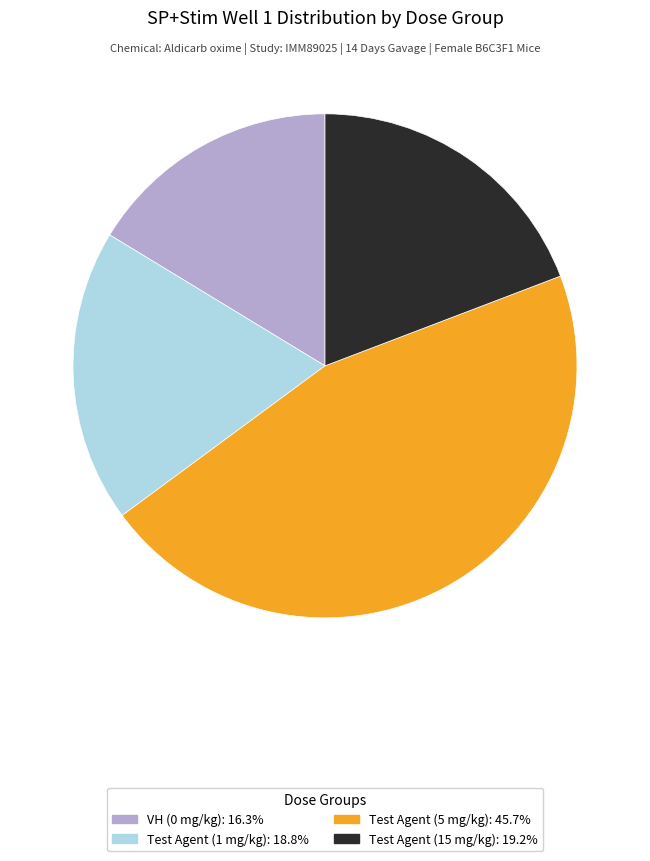

What is the ratio of the value at VH (0 mg/kg) to the value at Test Agent (1 mg/kg)?

0.9